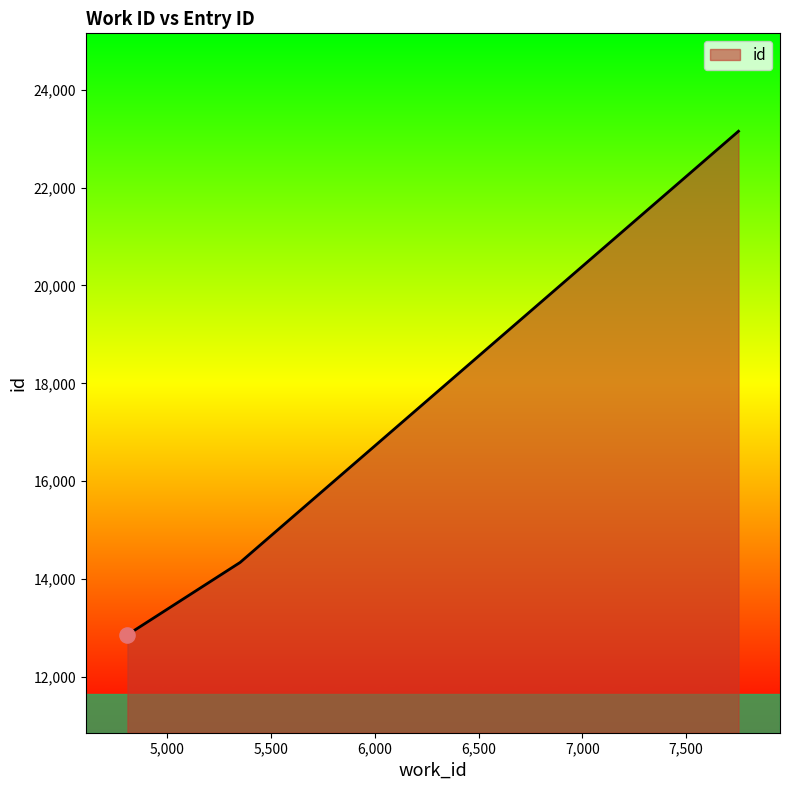

What is the minimum value shown in the chart?

12862